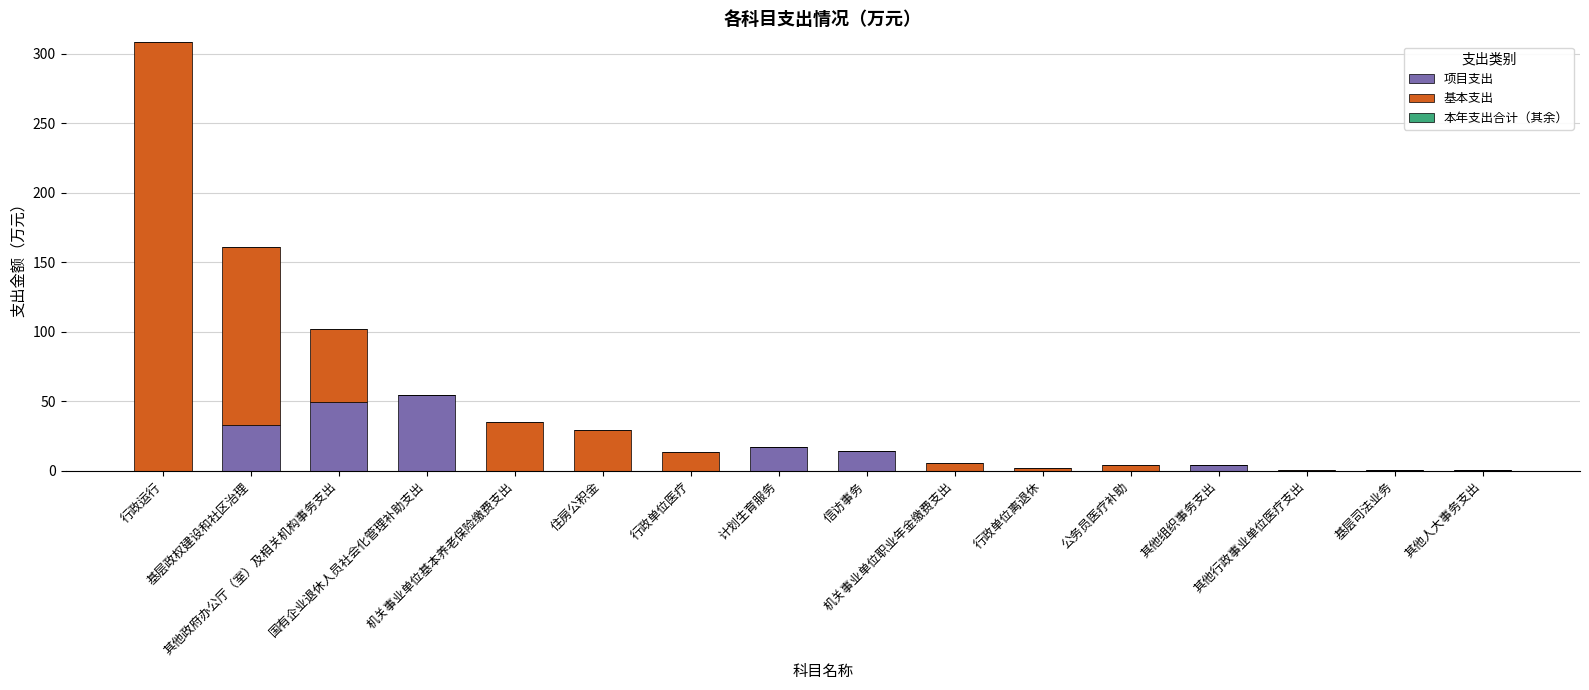

Are the bars horizontal?

No